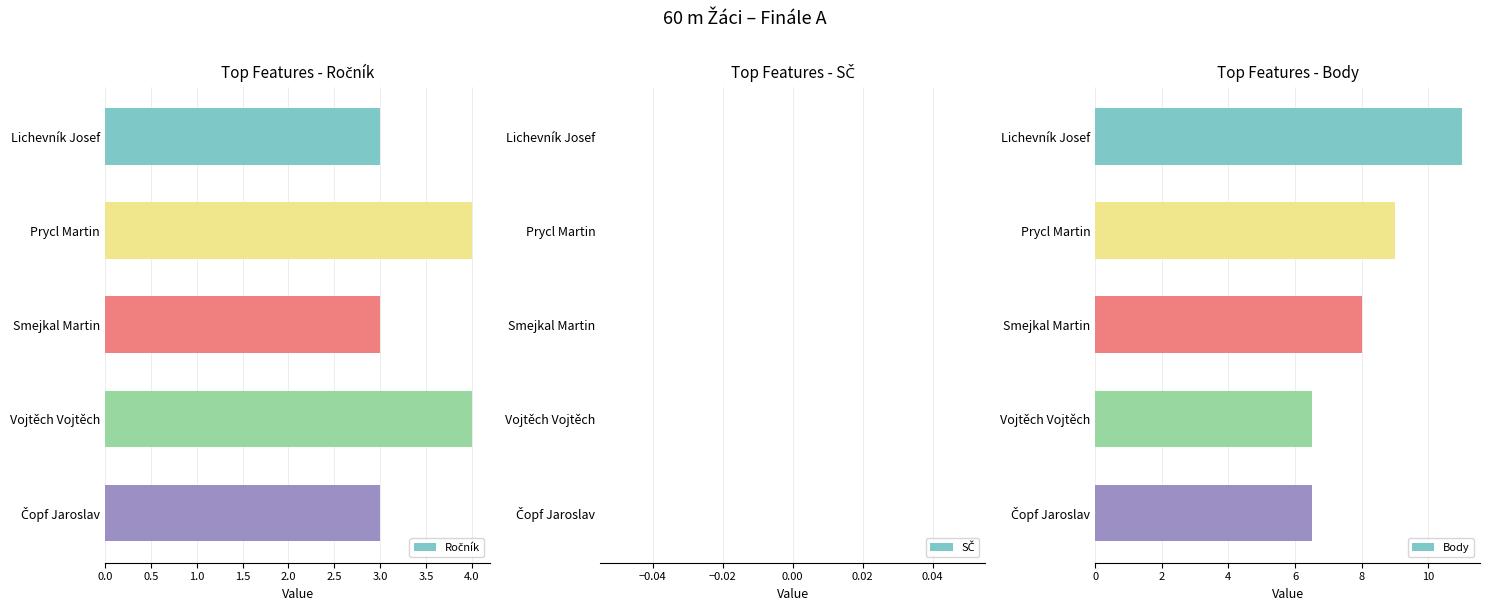

The value of Body at Vojtěch Vojtěch is 6.5. True or false?

True